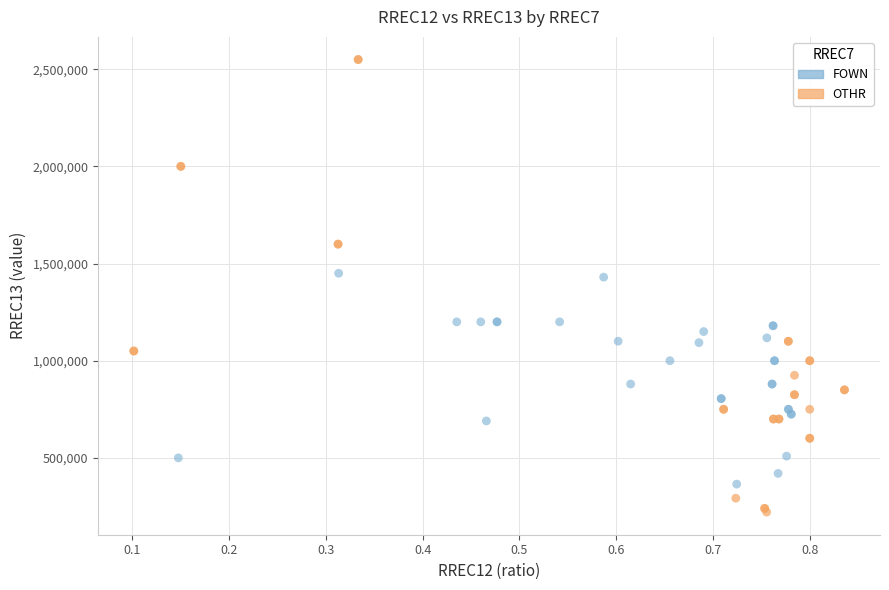

Which series reaches the maximum Y coordinate?

OTHR